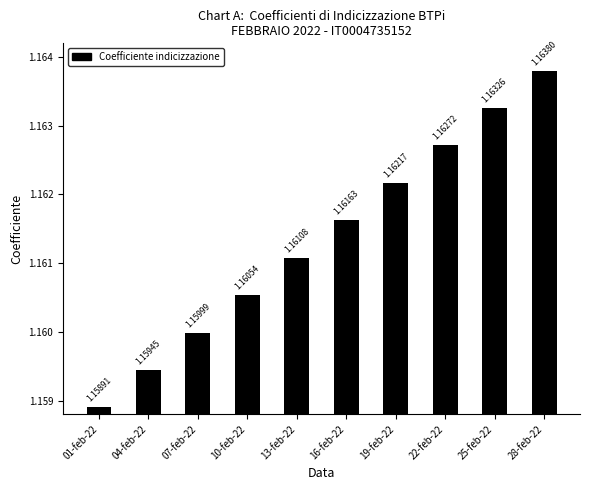

What is the label of the 10th bar from the right?

01-feb-22